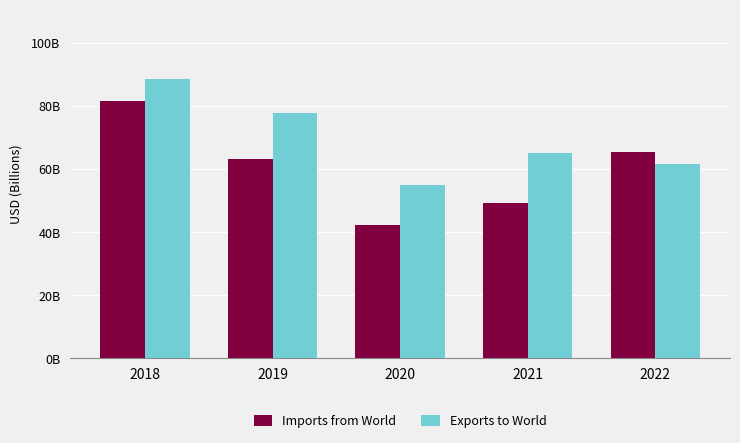

What are all the series names shown in the legend?

Imports from World, Exports to World